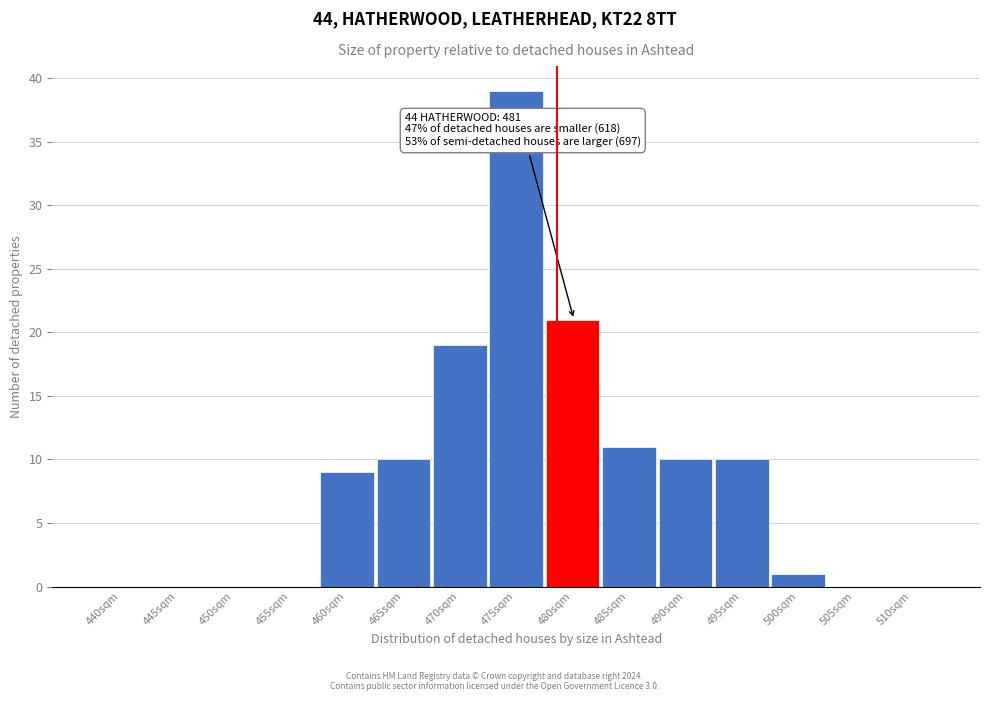

Reading left to right, what are all the values shown in this chart?

440sqm=0	445sqm=0	450sqm=0	455sqm=0	460sqm=9	465sqm=10	470sqm=19	475sqm=39	480sqm=21	485sqm=11	490sqm=10	495sqm=10	500sqm=1	505sqm=0	510sqm=0